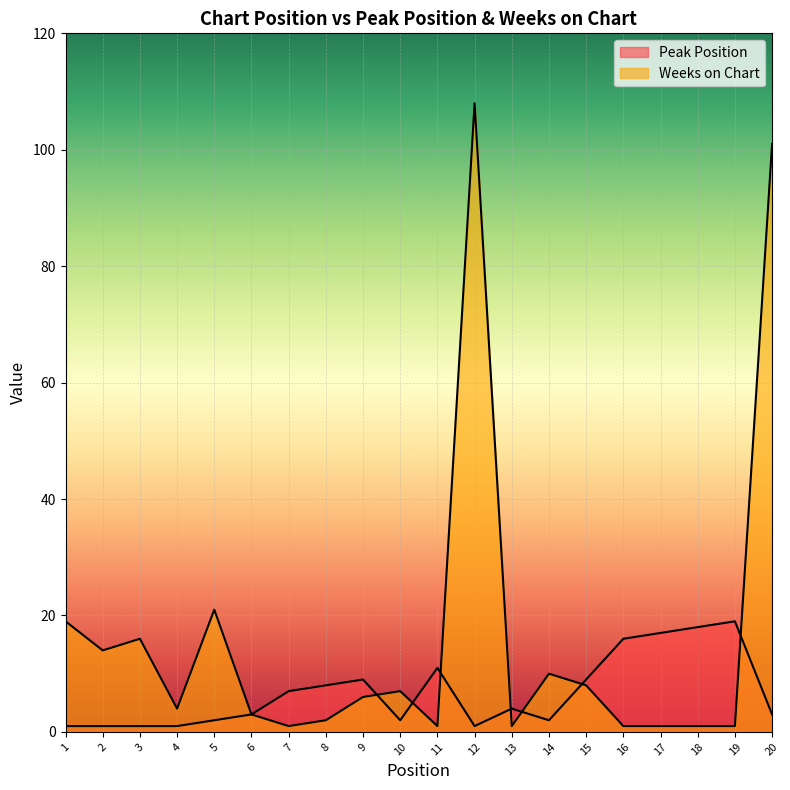

Count the number of data series in this chart.

2